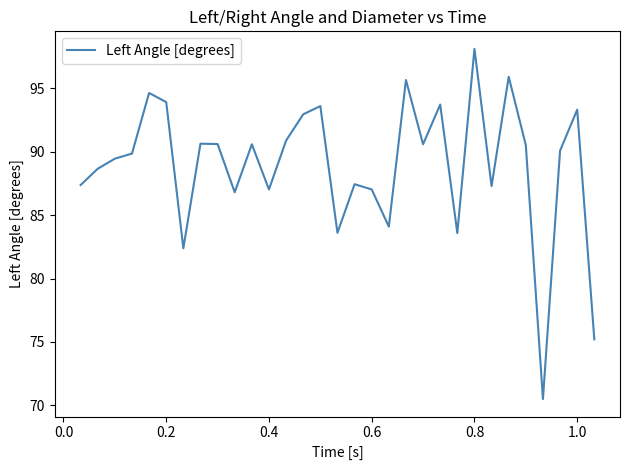

What is the greatest value displayed?

98.1